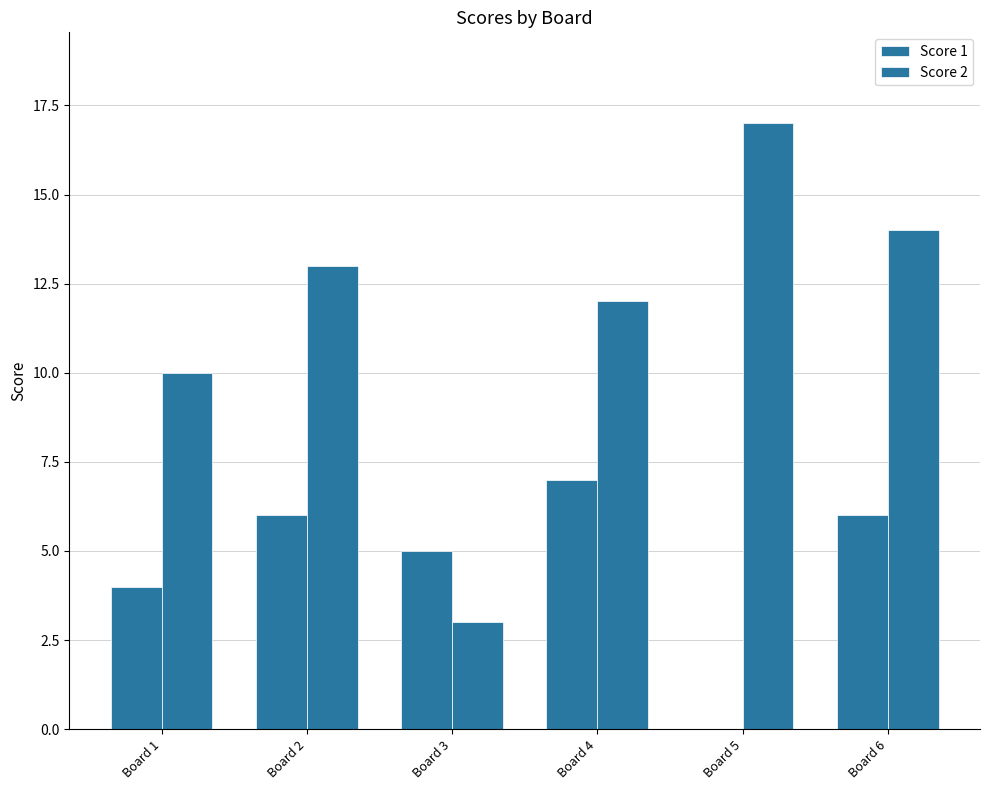

True or false: Score 1 has a value of 6 at Board 2.

True